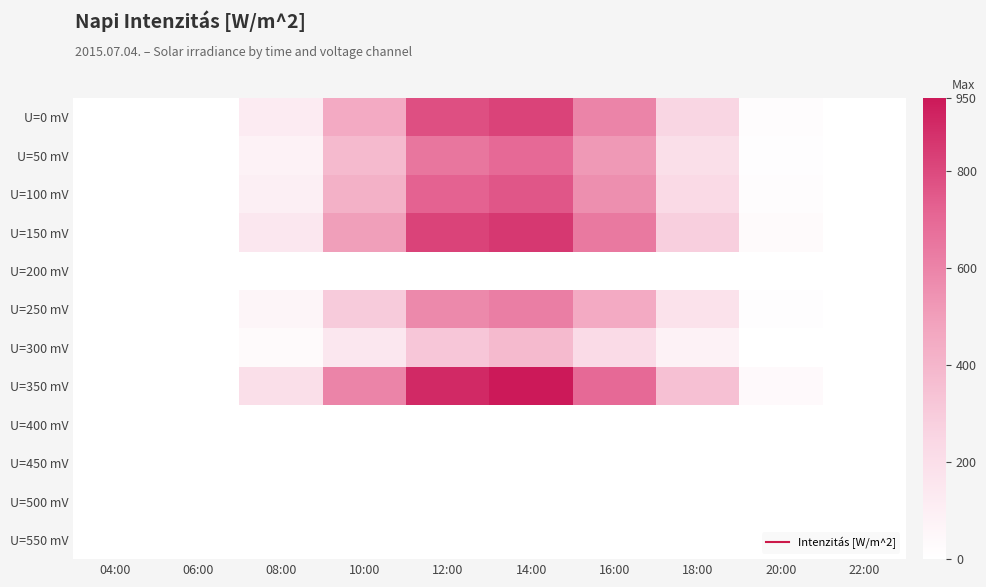

Which has a higher value, 22:00 or 16:00?

16:00